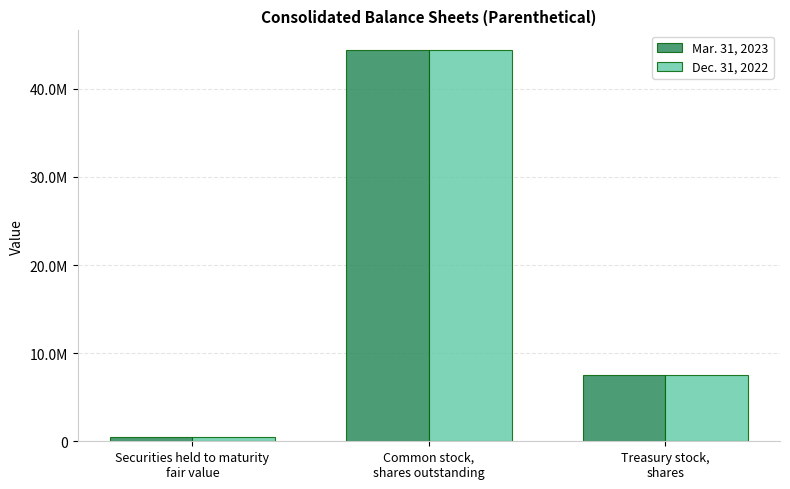

At which label does Dec. 31, 2022 reach its minimum?

Securities held to maturity
fair value